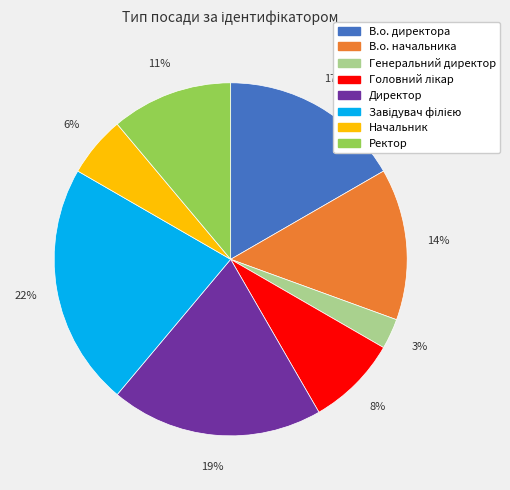

To the nearest percent, what is the average slice percentage?

12%